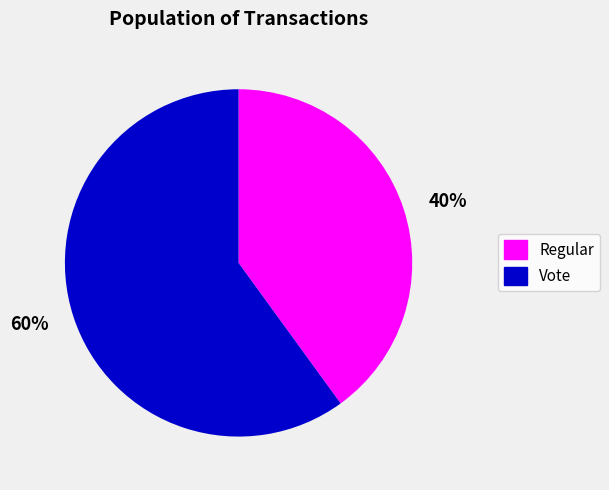

True or false: 60% accounts for 67% of the total.

False